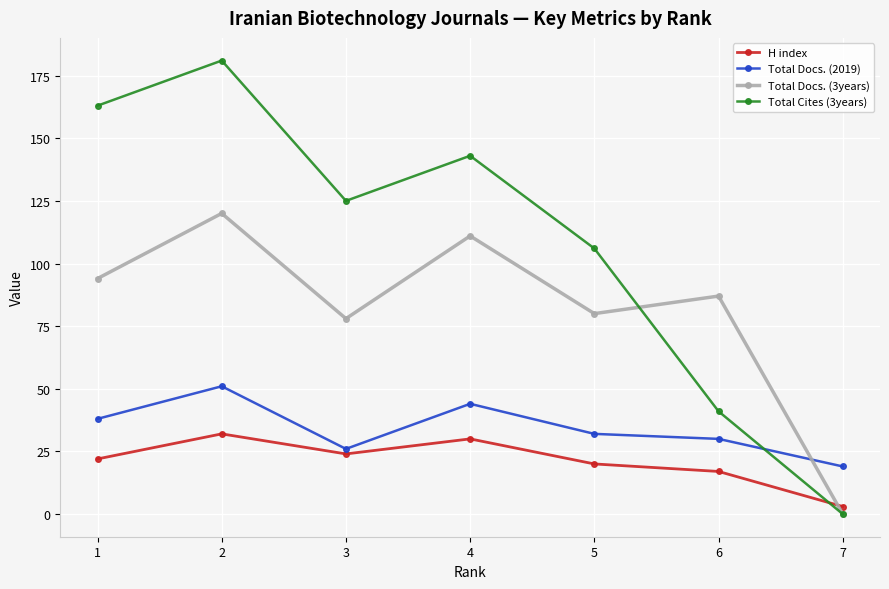

Reading left to right, what are all the values shown in this chart?

H index: 22	32	24	30	20	17	3
Total Docs. (2019): 38	51	26	44	32	30	19
Total Docs. (3years): 94	120	78	111	80	87	0
Total Cites (3years): 163	181	125	143	106	41	0